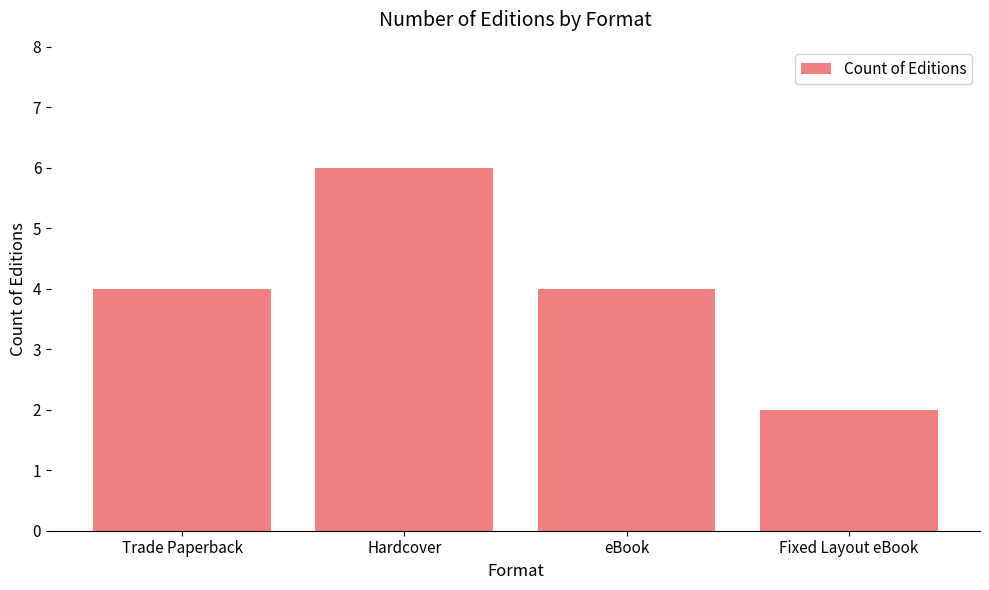

What is the label of the 4th bar from the left?

Fixed Layout eBook